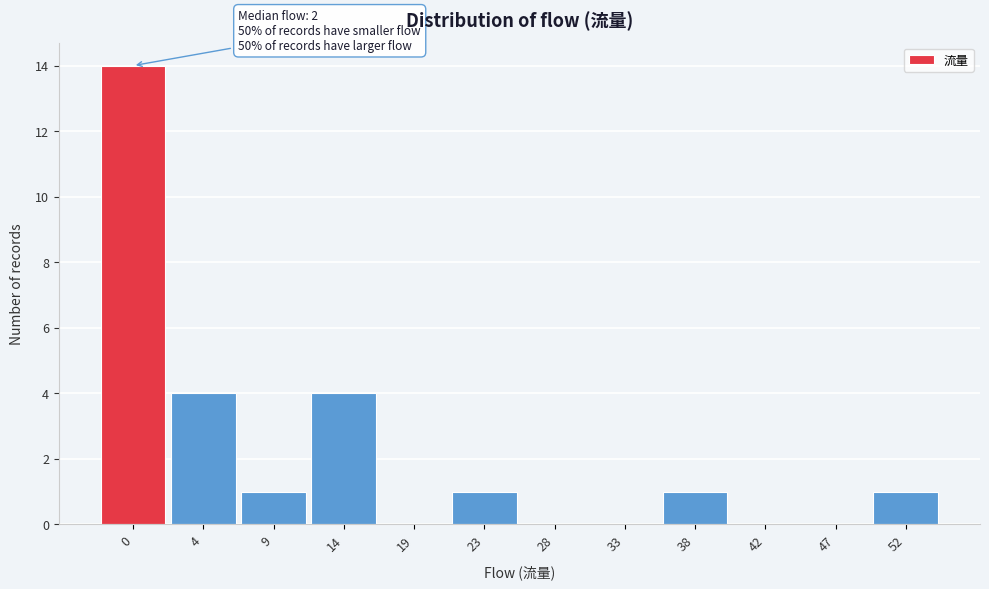

Reading left to right, list all the values displayed in this chart.

0=14	4=4	9=1	14=4	19=0	23=1	28=0	33=0	38=1	42=0	47=0	52=1